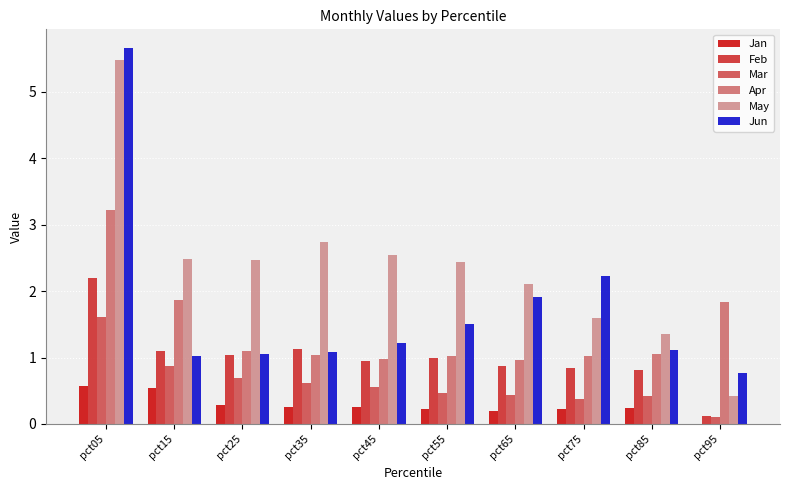

At which category is the sum across all series the highest?

pct05